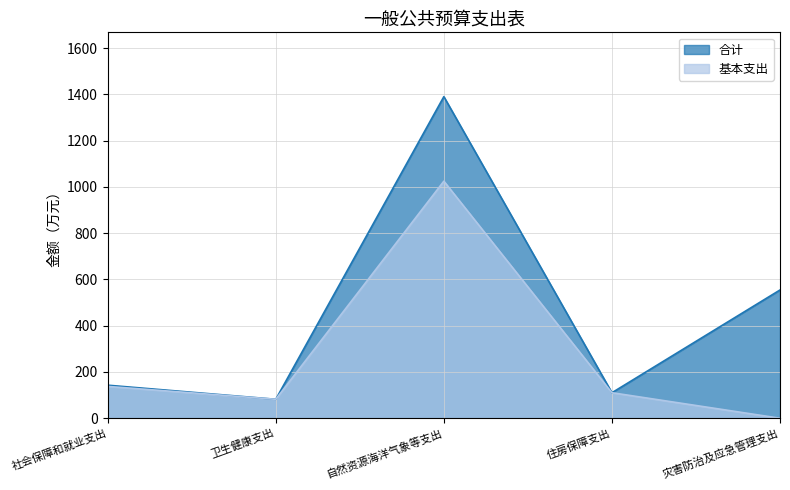

In 基本支出, how many points are lower than both neighbors (excluding endpoints)?

1